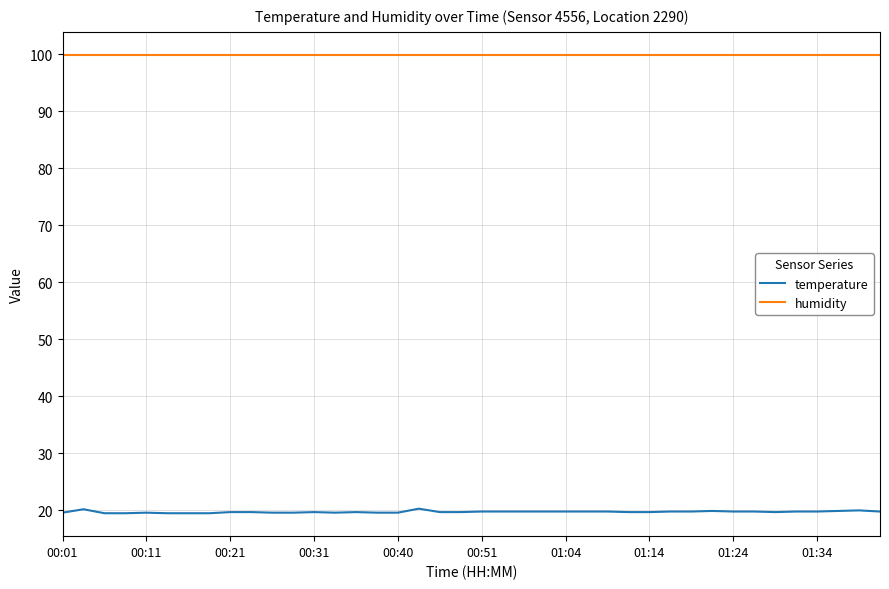

True or false: humidity and temperature intersect in this chart.

False